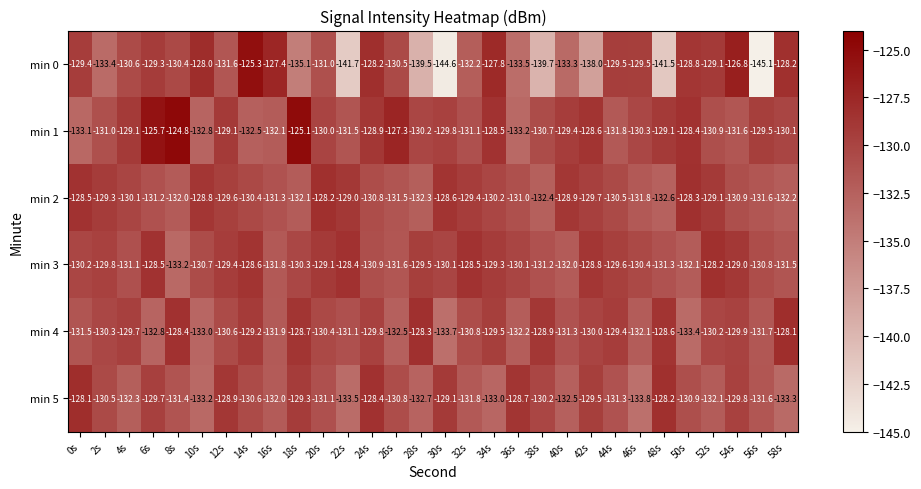

Rank the series at 50s from highest to lowest value.

min 2, min 1, min 0, min 5, min 3, min 4